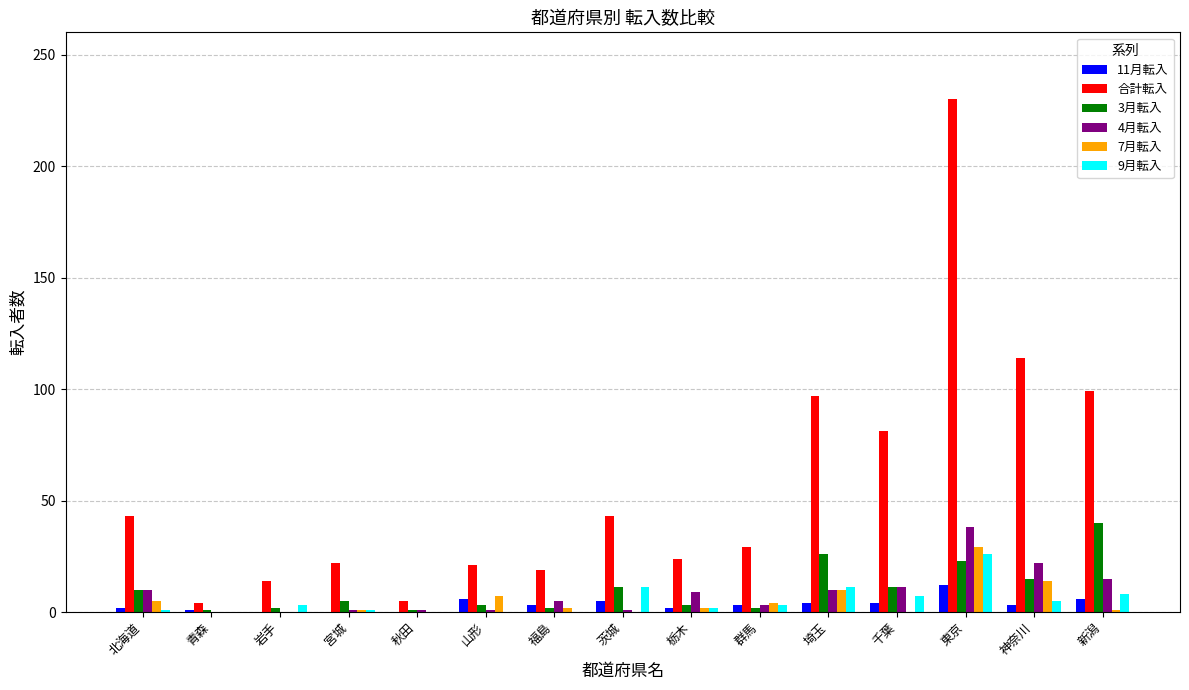

Between 秋田 and 神奈川, which series saw the biggest shift?

合計転入